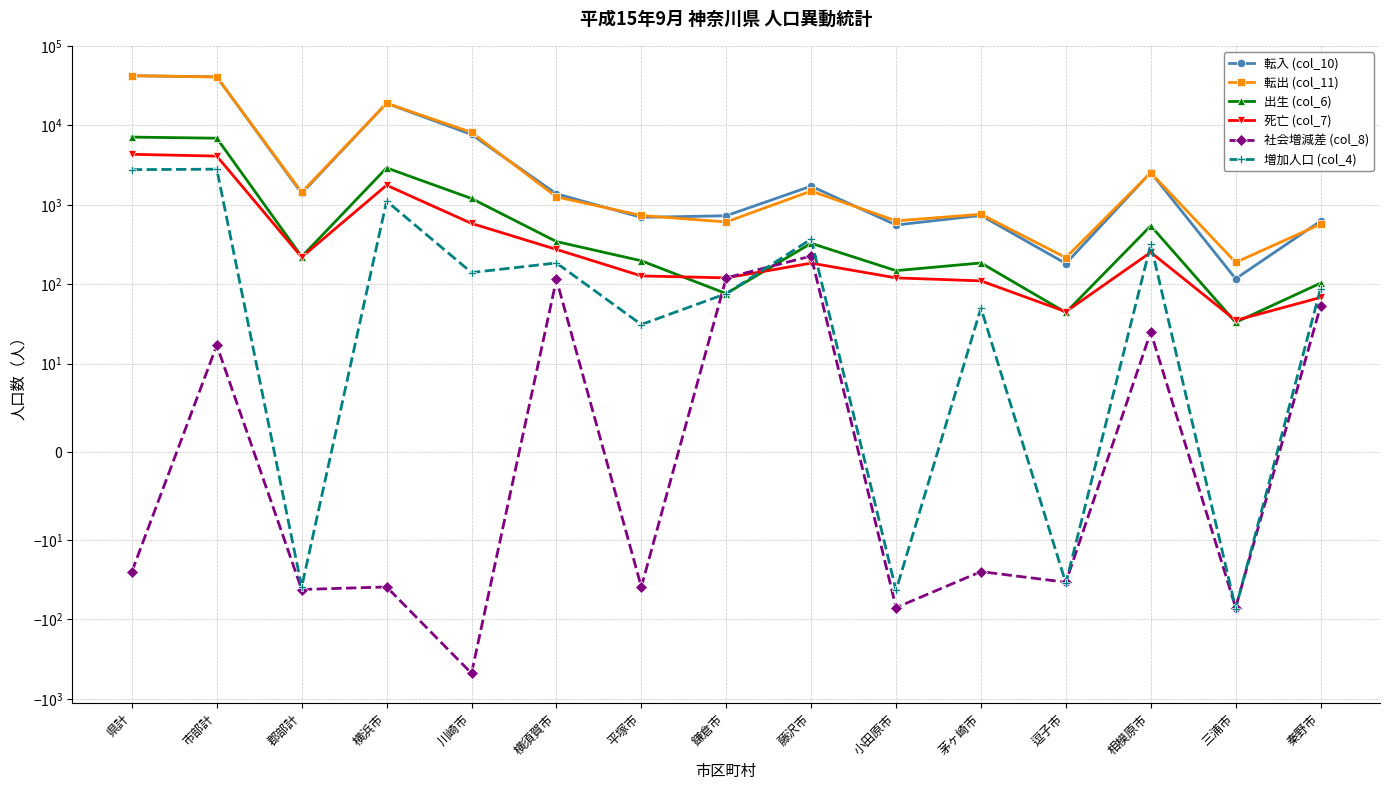

True or false: 増加人口 (col_4) and 転出 (col_11) intersect in this chart.

False